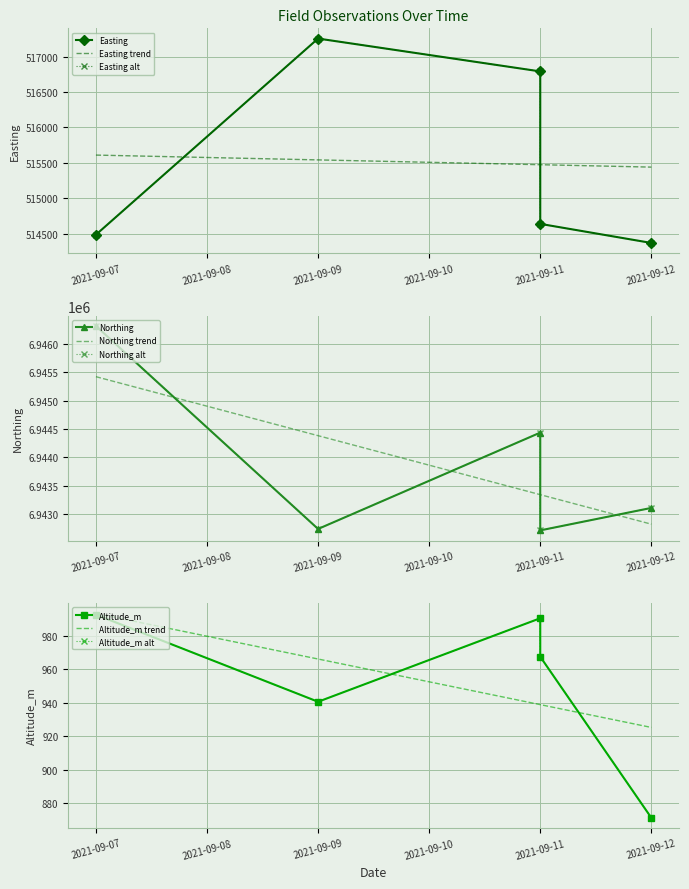

What is the average value of the Northing series?

6943862.2